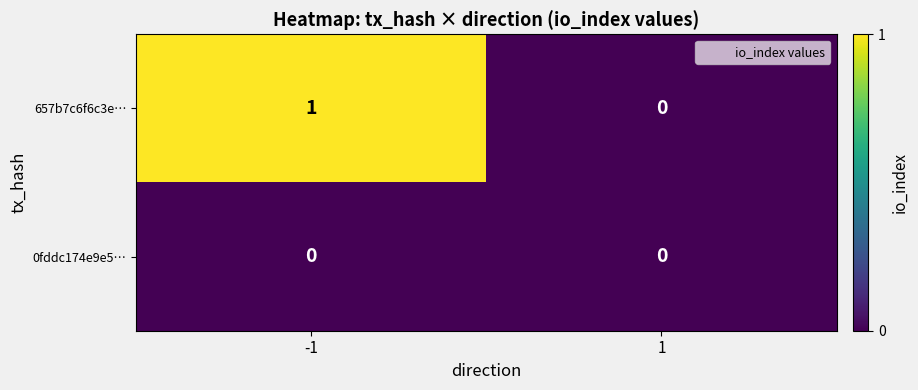

Which series changed the most between -1 and 1?

657b7c6f6c3e…